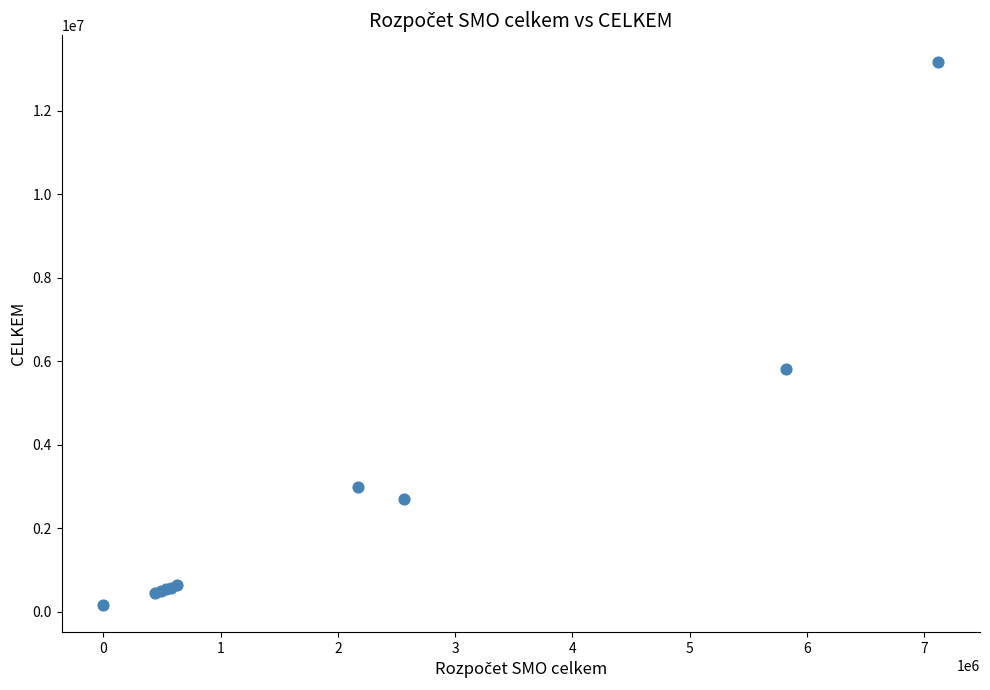

What Y value in the scatter plot is closest to 6663972?

5821385